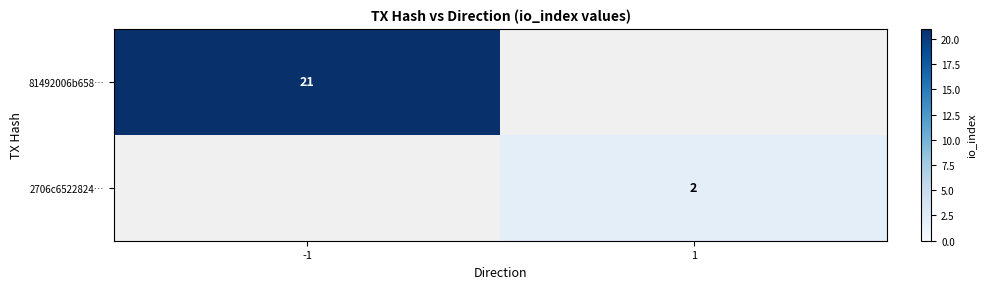

Is the value of 2706c6522824… at 1 greater than the value of 81492006b658… at -1?

No